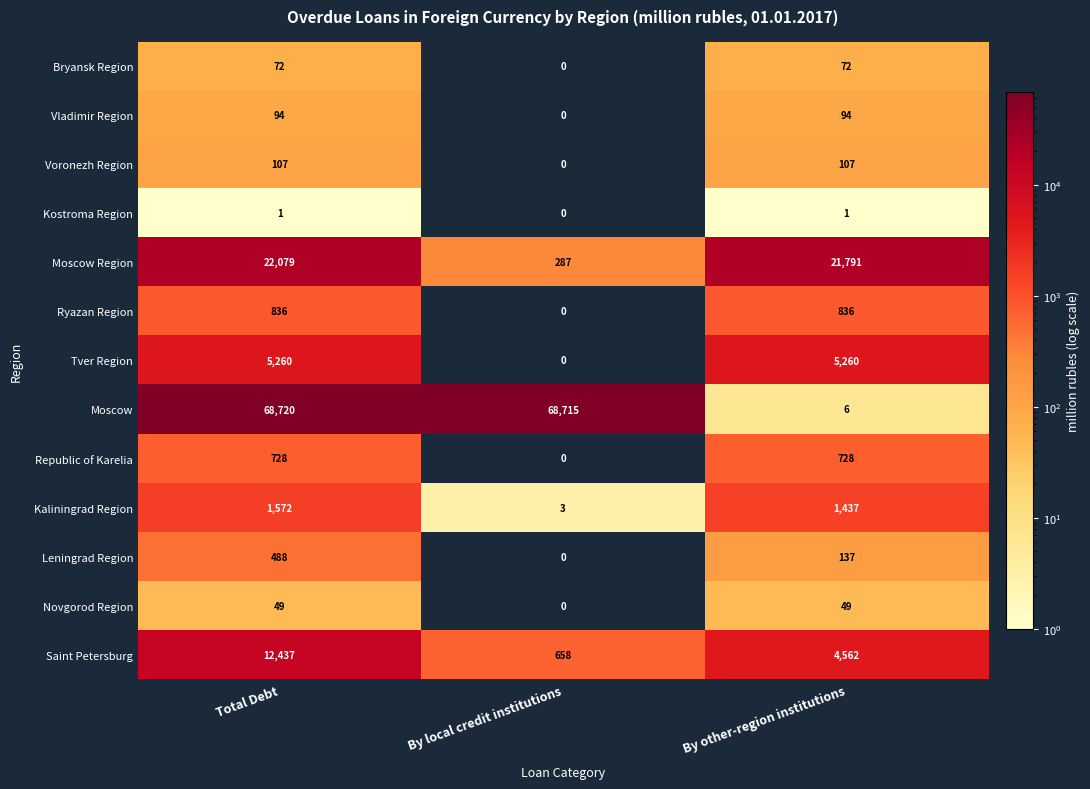

What is the spread (max minus min) of values at Total Debt?

68719